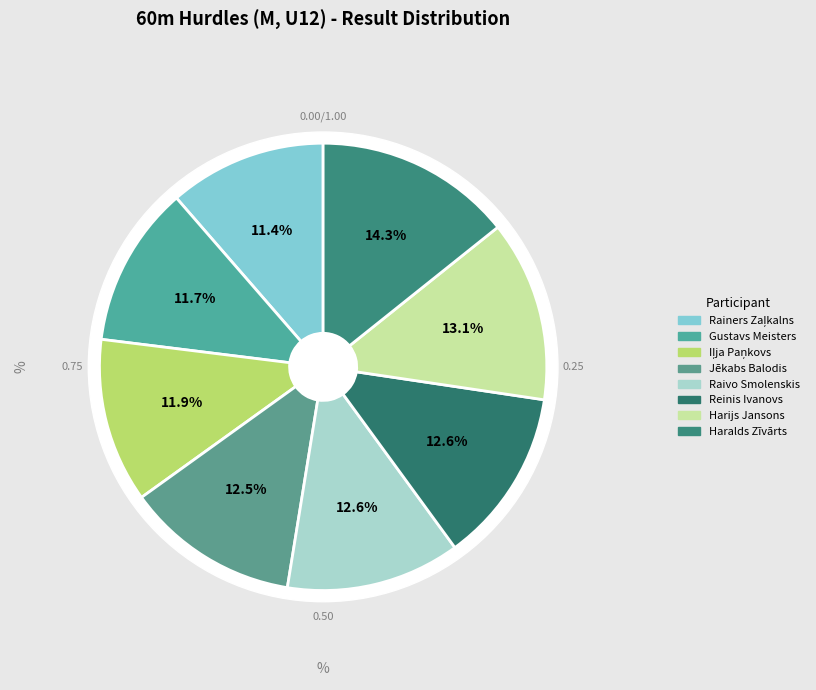

To the nearest percent, what percentage of the pie is Reinis Ivanovs?

13%